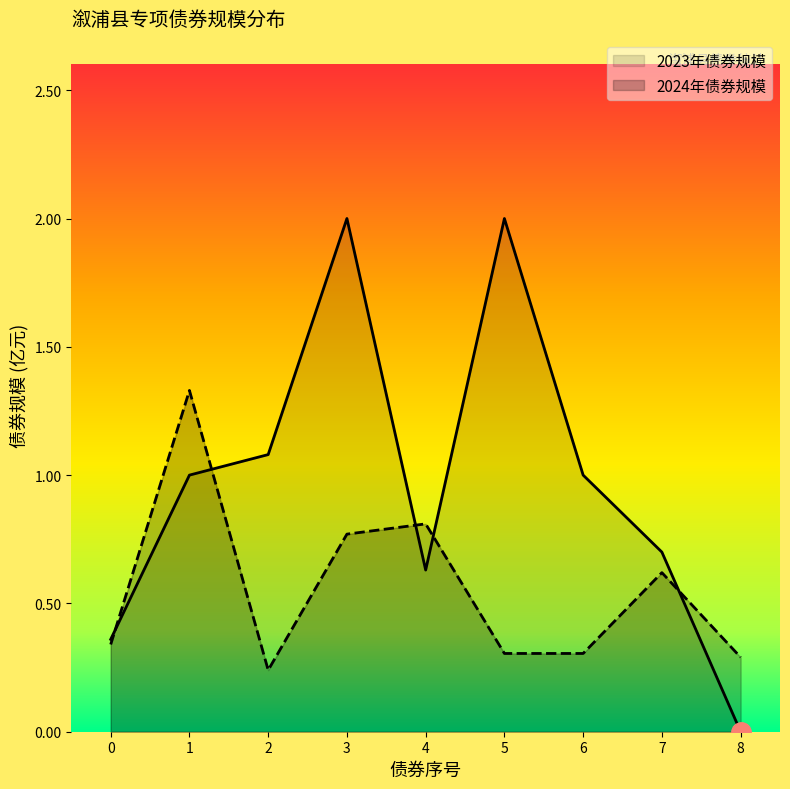

Which label corresponds to the smallest value in the chart?

8